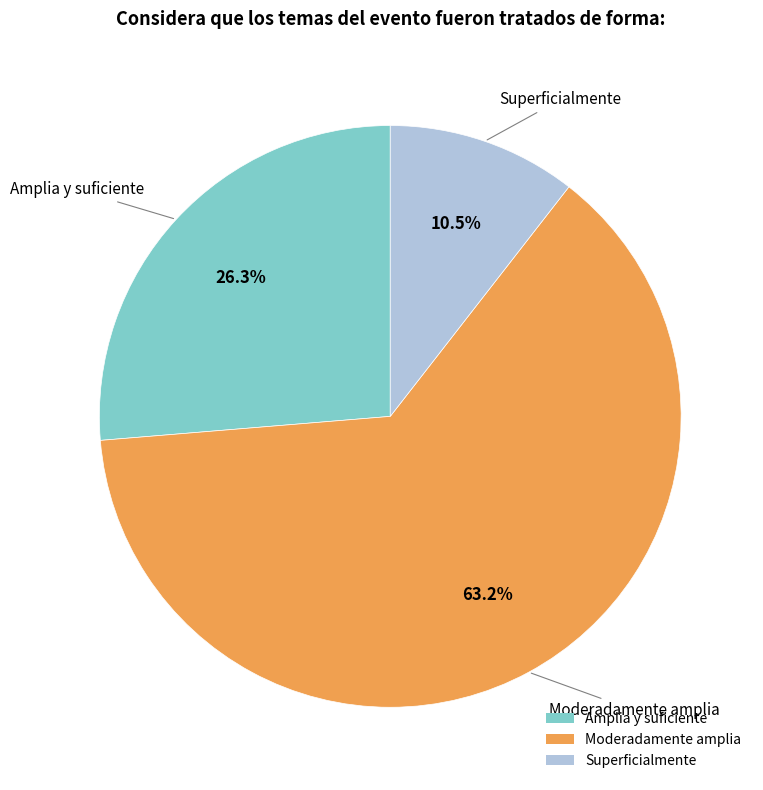

How many slices are in this pie chart?

3